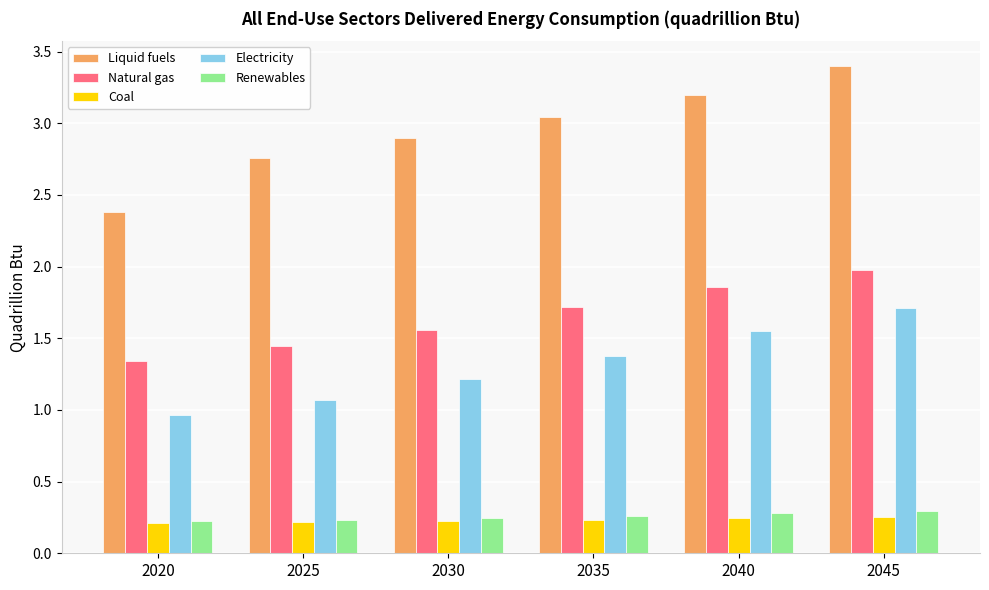

What is the sum of all Natural gas values?

9.9